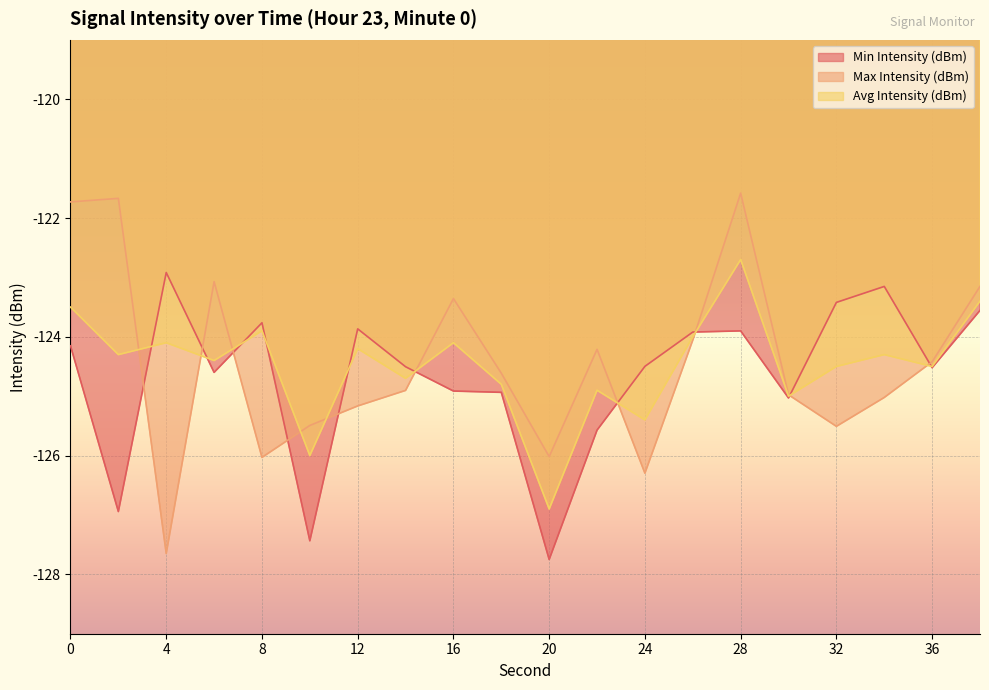

True or false: Avg Intensity (dBm) has more than 1 interior local peaks.

True